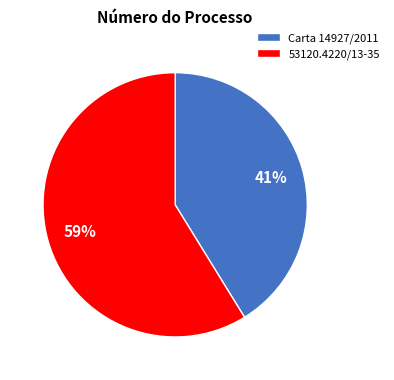

True or false: Carta 14927/2011 accounts for 53% of the total.

False